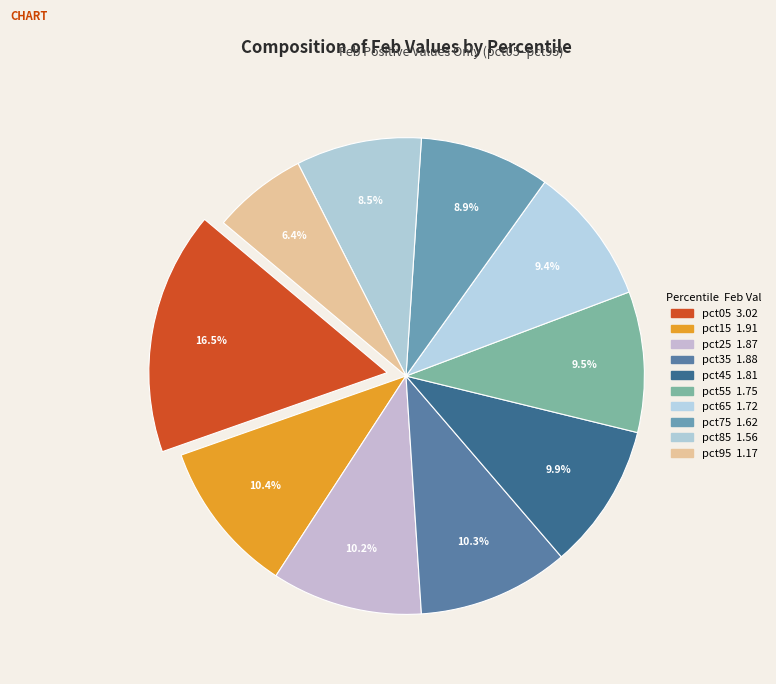

How many segments does this pie chart have?

10